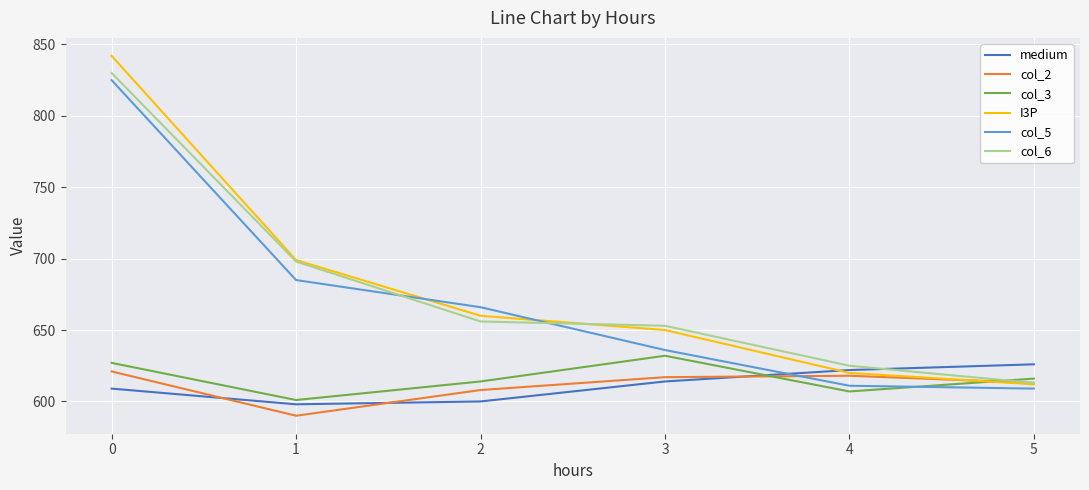

What is the difference between the maximum and minimum values in the col_2 series?

31